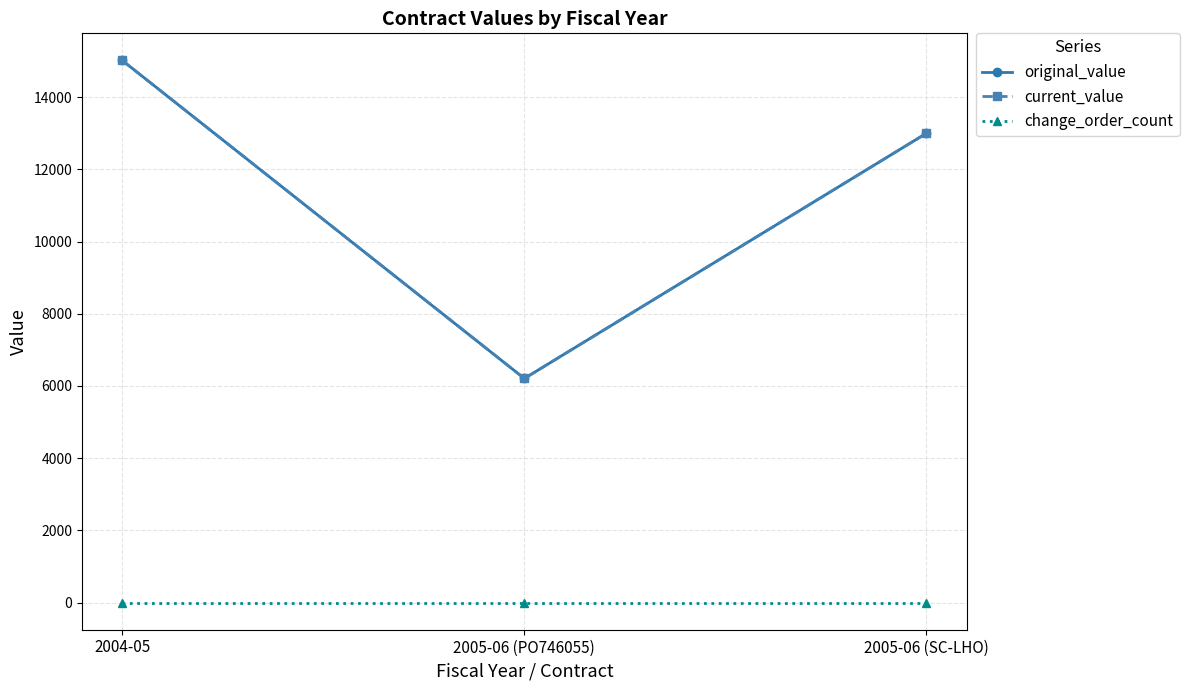

Reading left to right, transcribe all the data shown in this chart.

original_value: 2004-05=15015.5	2005-06 (PO746055)=6207.0	2005-06 (SC-LHO)=13000.0
current_value: 2004-05=15015.5	2005-06 (PO746055)=6207.0	2005-06 (SC-LHO)=13000.0
change_order_count: 2004-05=0.0	2005-06 (PO746055)=0.0	2005-06 (SC-LHO)=0.0